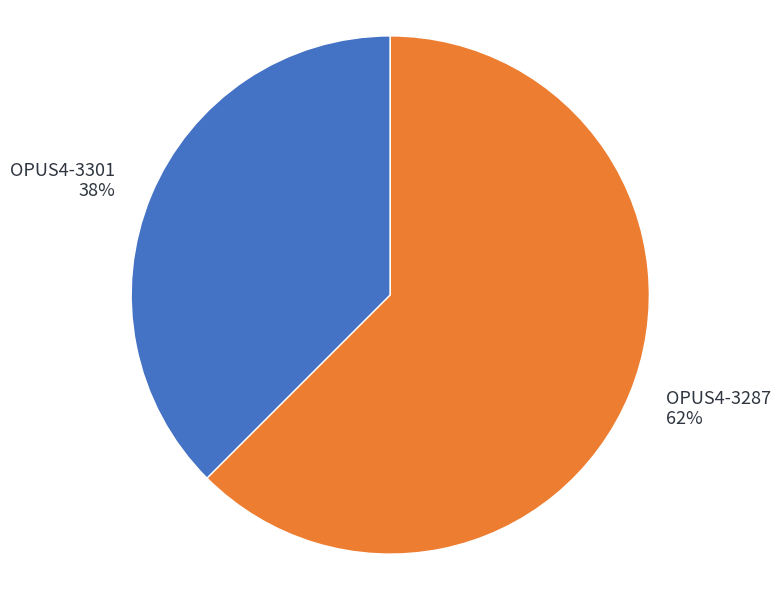

Rank the categories by value from lowest to highest.

OPUS4-3301, OPUS4-3287